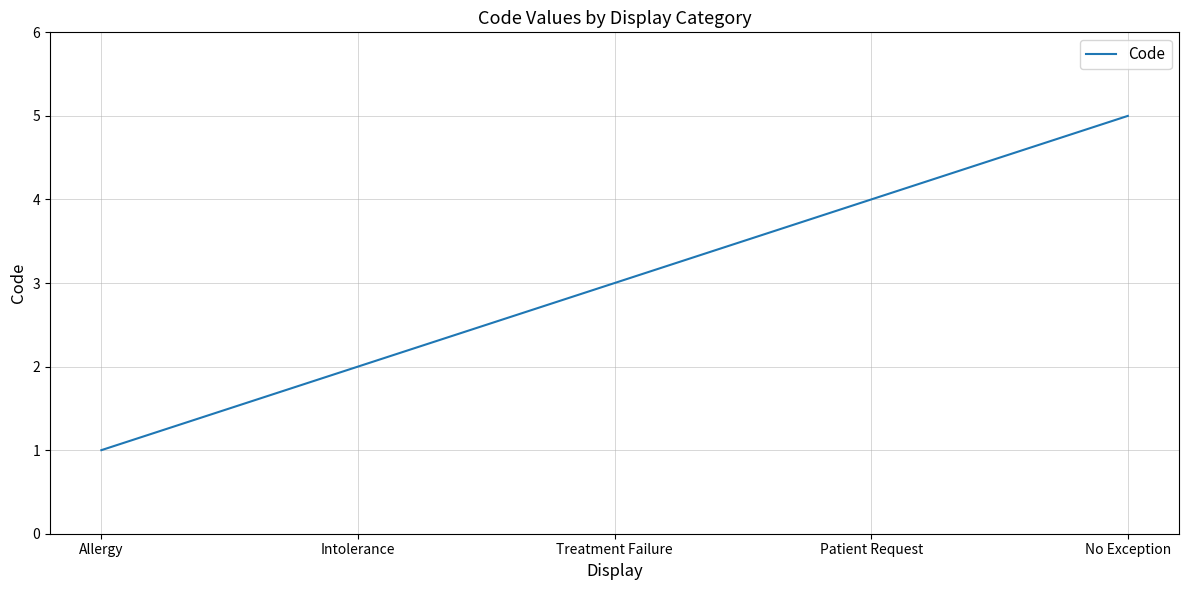

The value at No Exception is 5. True or false?

True